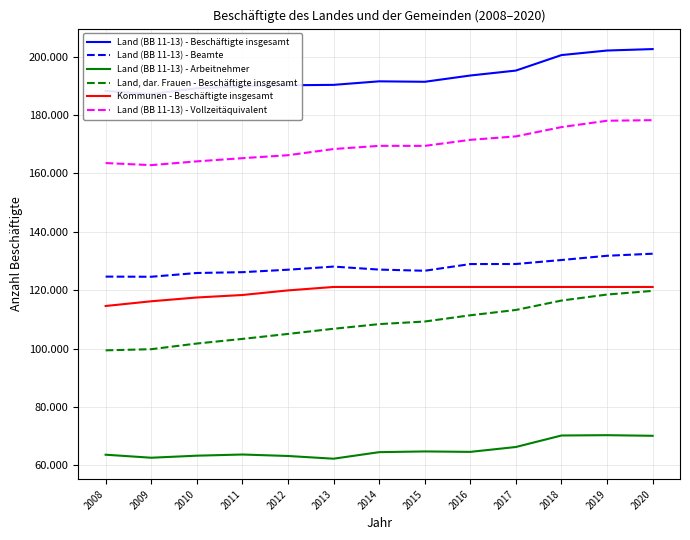

At which category is the sum across all series the highest?

2020